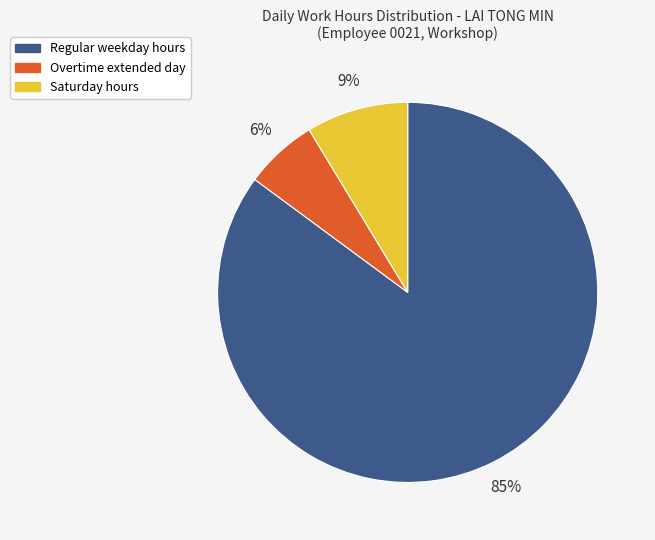

To the nearest percent, what is the average slice percentage?

33%